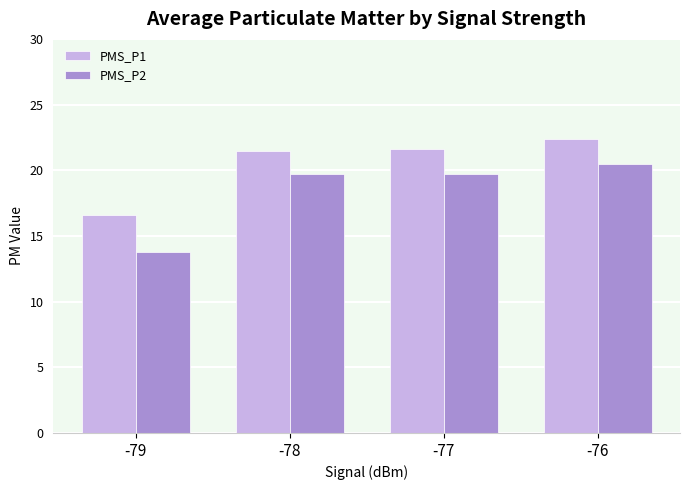

What is the smallest value displayed?

13.8